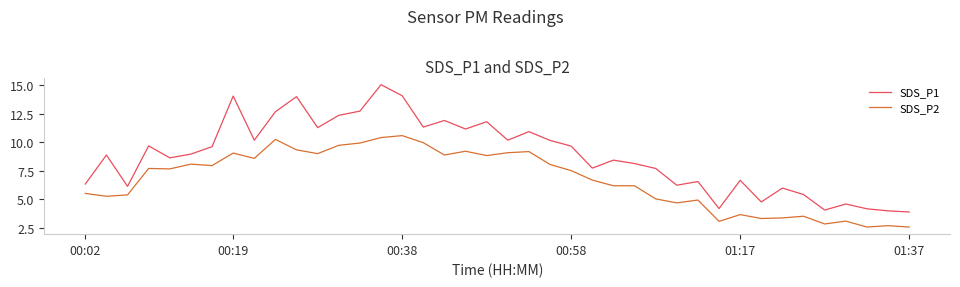

Which series has the largest range (max minus min)?

SDS_P1